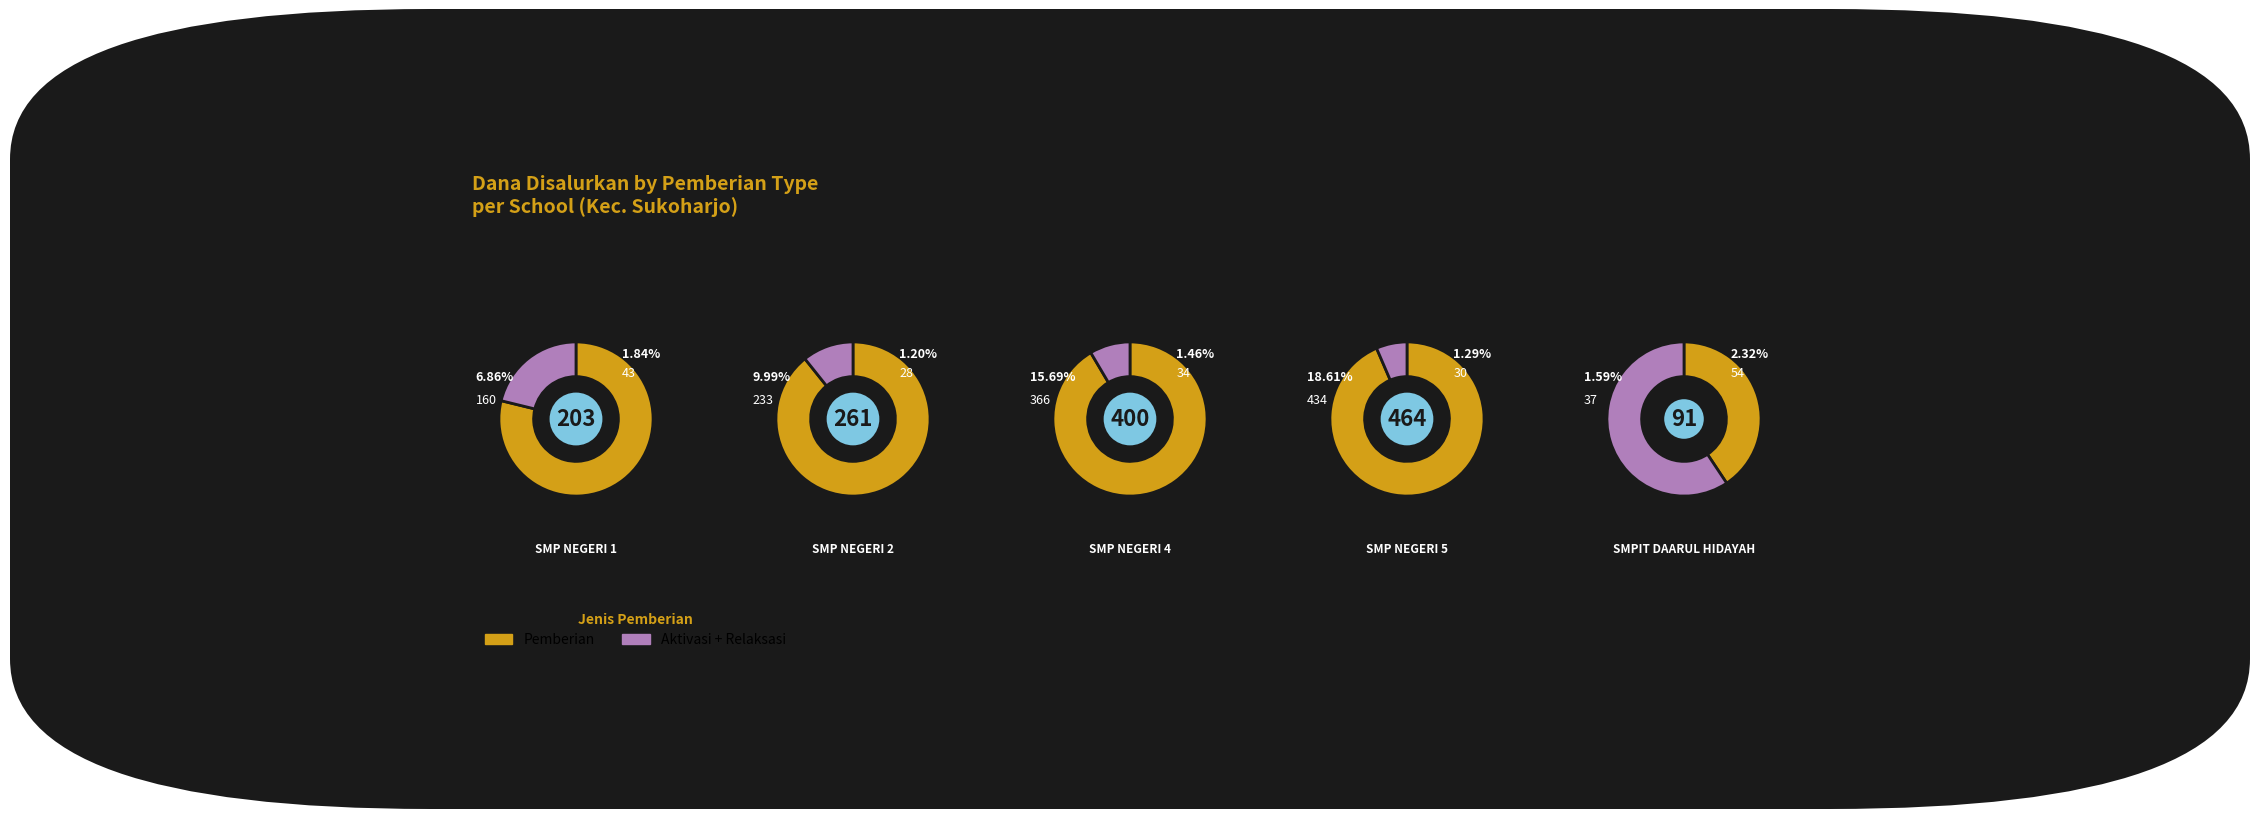

What is the difference between the highest and lowest values at 10?

245